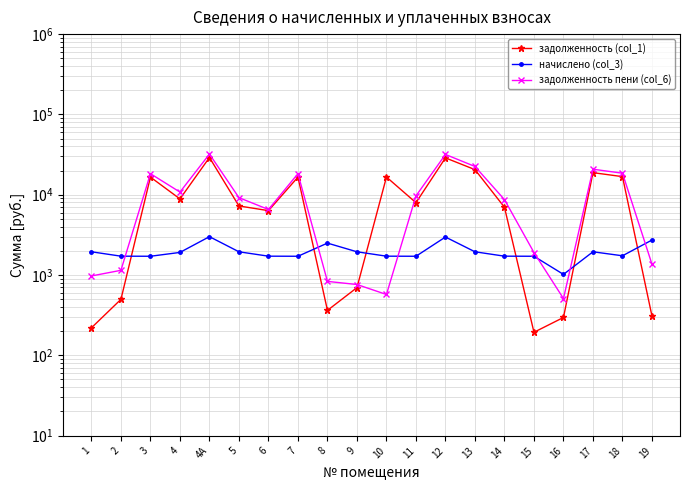

Count the number of categories in the chart.

20